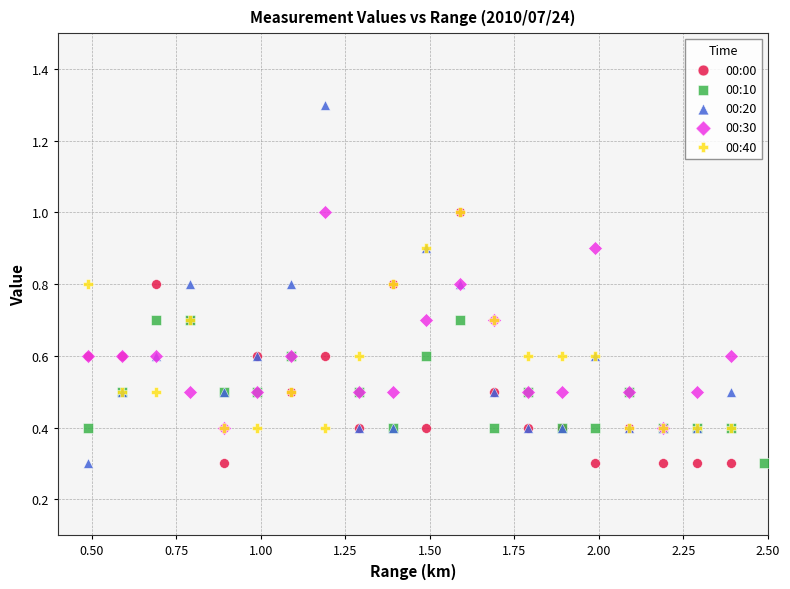

Which series has the largest Y range (max minus min)?

00:20